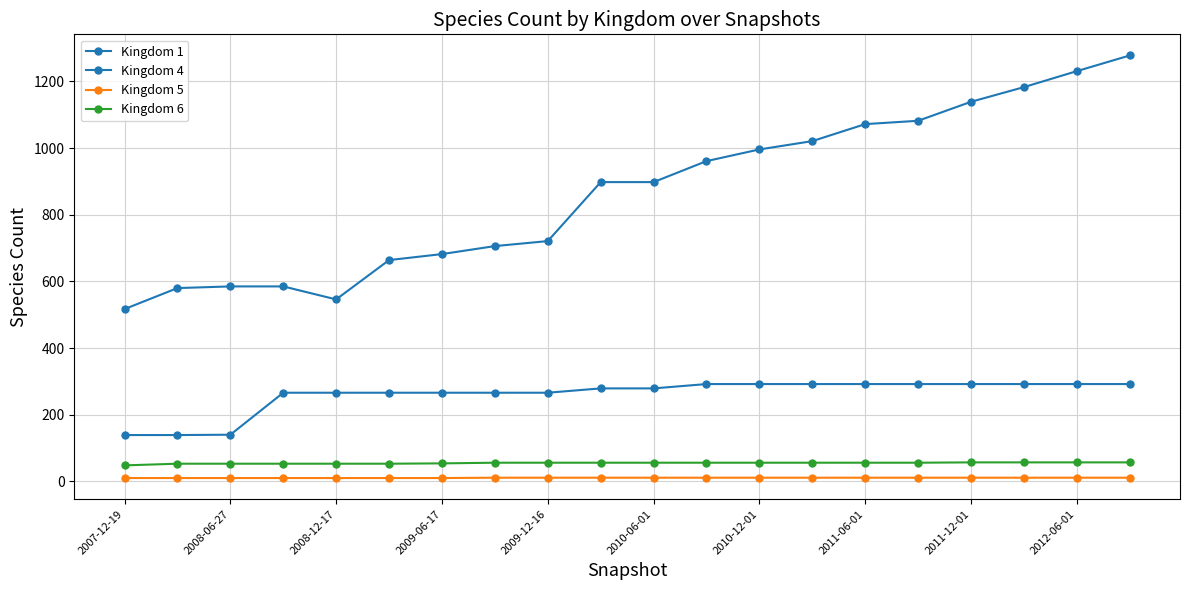

How many lines are shown in the chart?

4